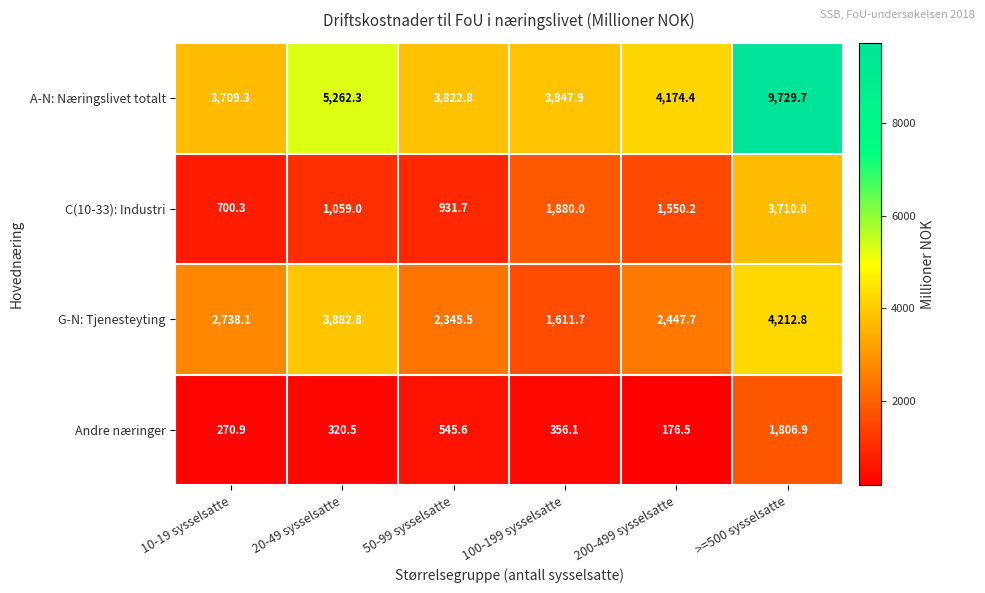

Count the number of categories in the chart.

6